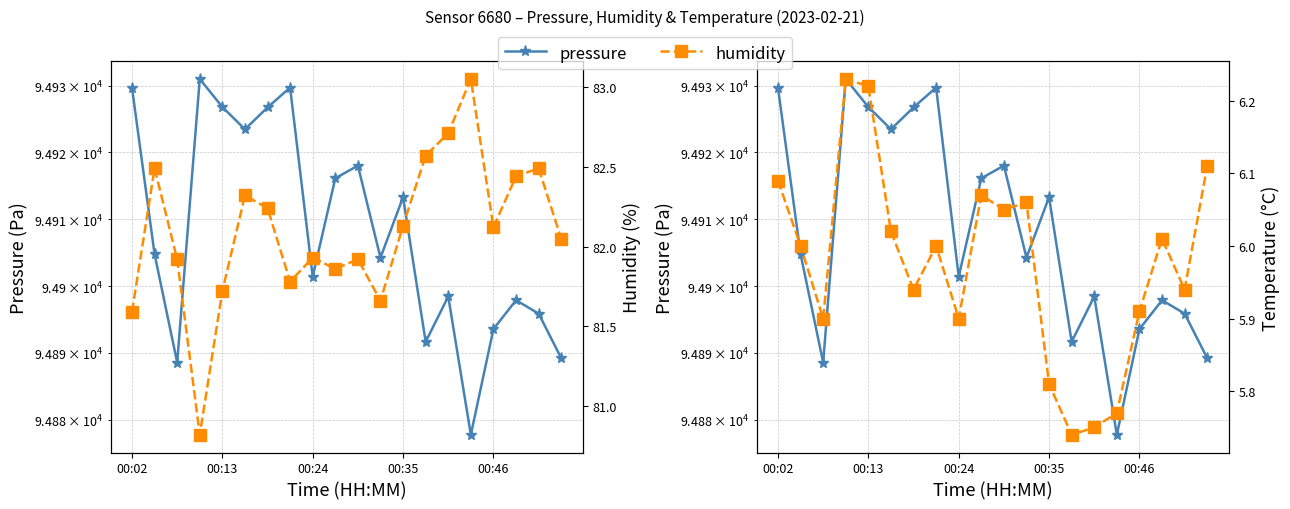

Which series changed the most between 00:35 and 9?

pressure